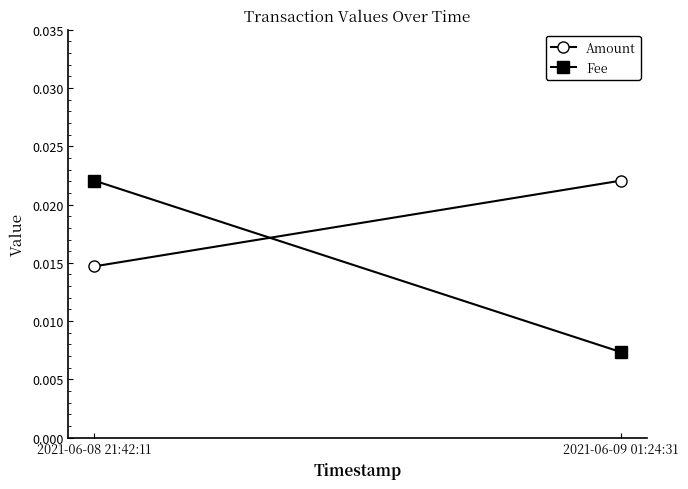

At 2021-06-09 01:24:31, list the series in order from largest to smallest.

Amount, Fee